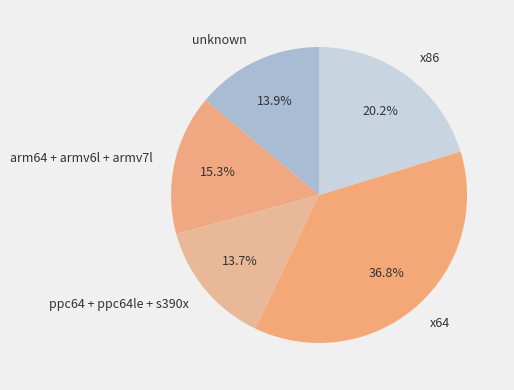

What is the ratio of the value at arm64 + armv6l + armv7l to the value at x86?

0.8